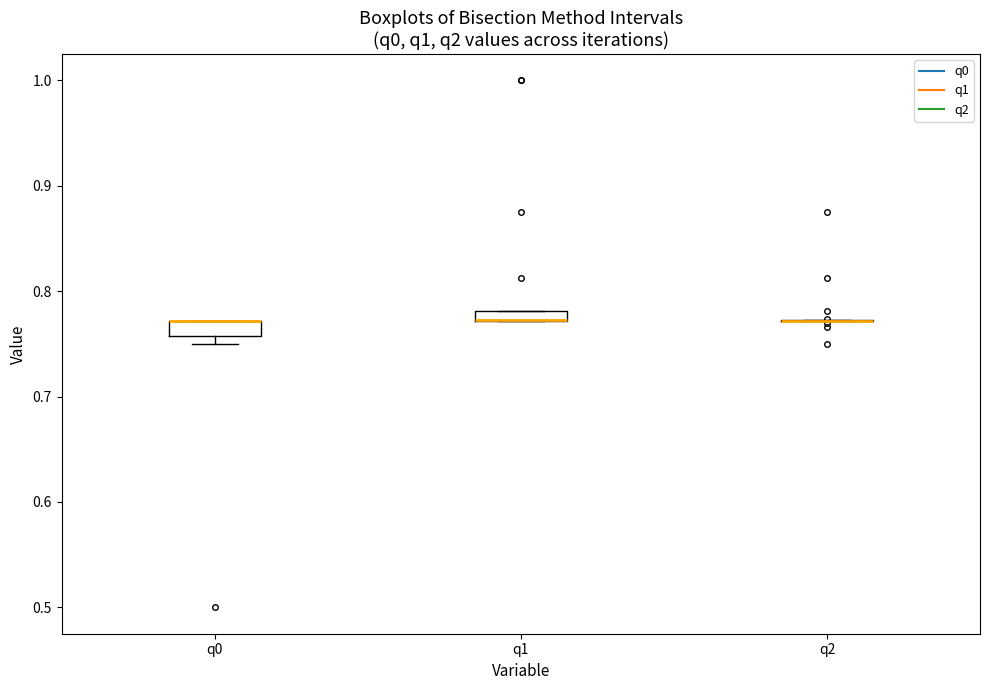

Where is the upper edge of the box for q1 on the y-axis? The values are not printed on the chart, so give them approximately, as read against the axis.

0.78